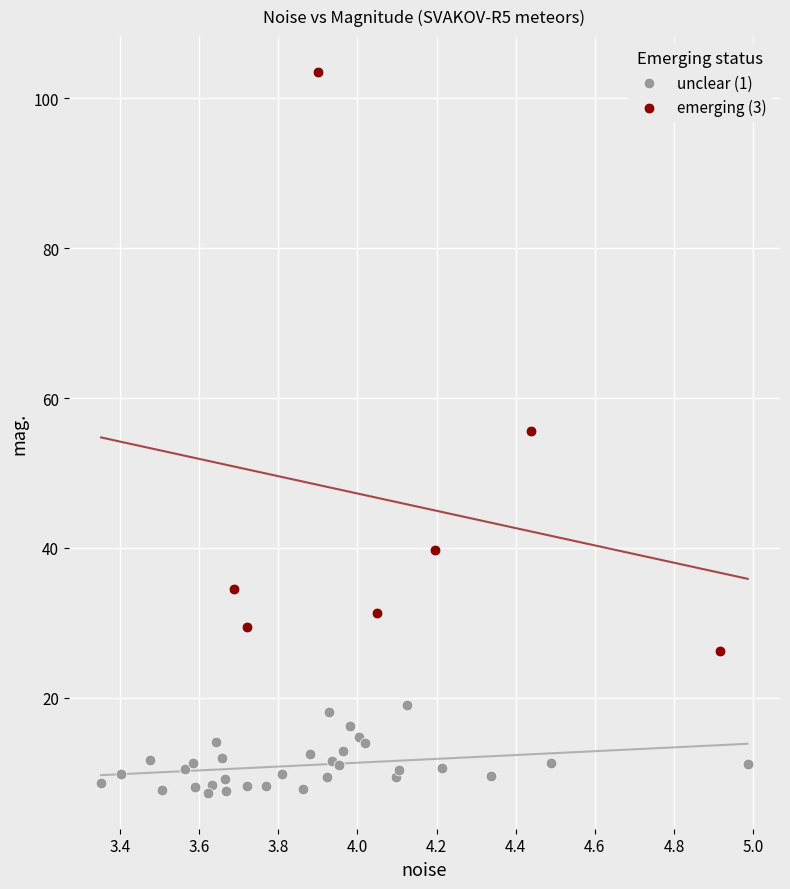

Which series reaches the minimum Y coordinate?

unclear (1)